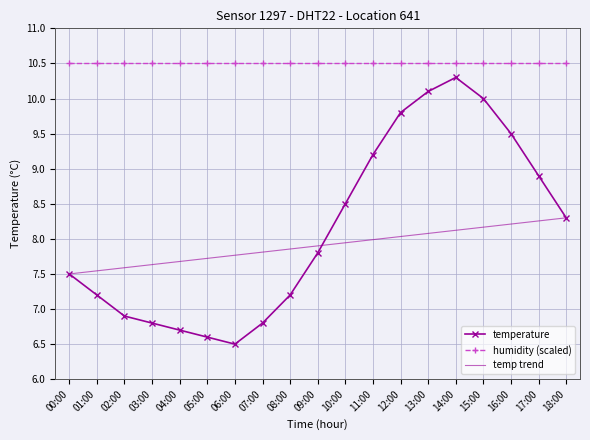

At which label does the data first exceed 7?

00:00